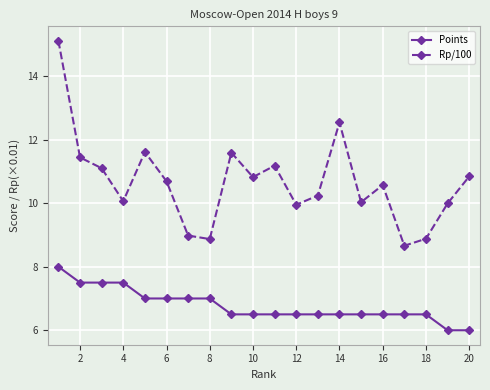

In Rp/100, how many points are higher than both neighbors (excluding endpoints)?

5